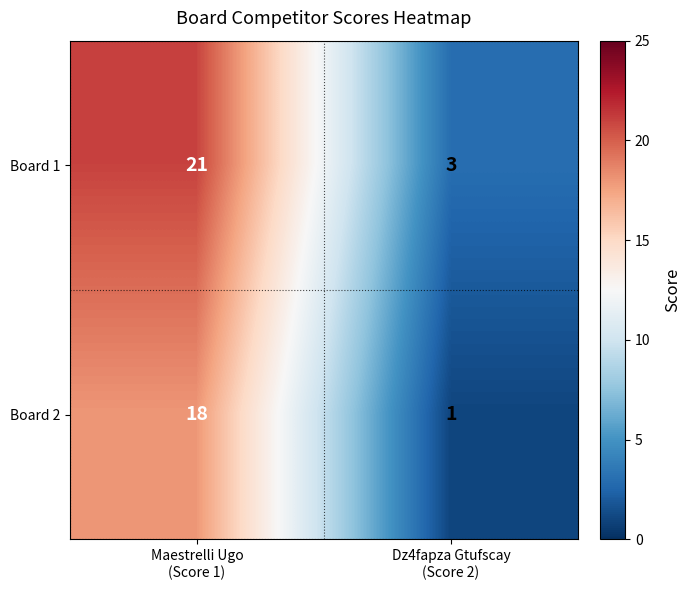

What is the lowest value of the Board 1 series?

3